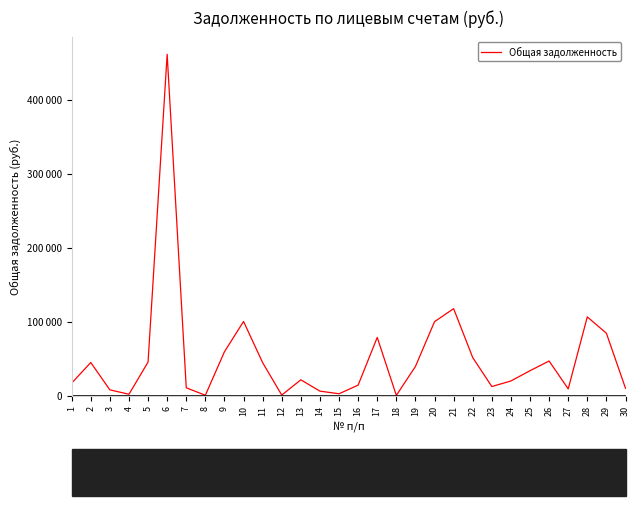

What is the change in value from 3 to 4?

-5930.0